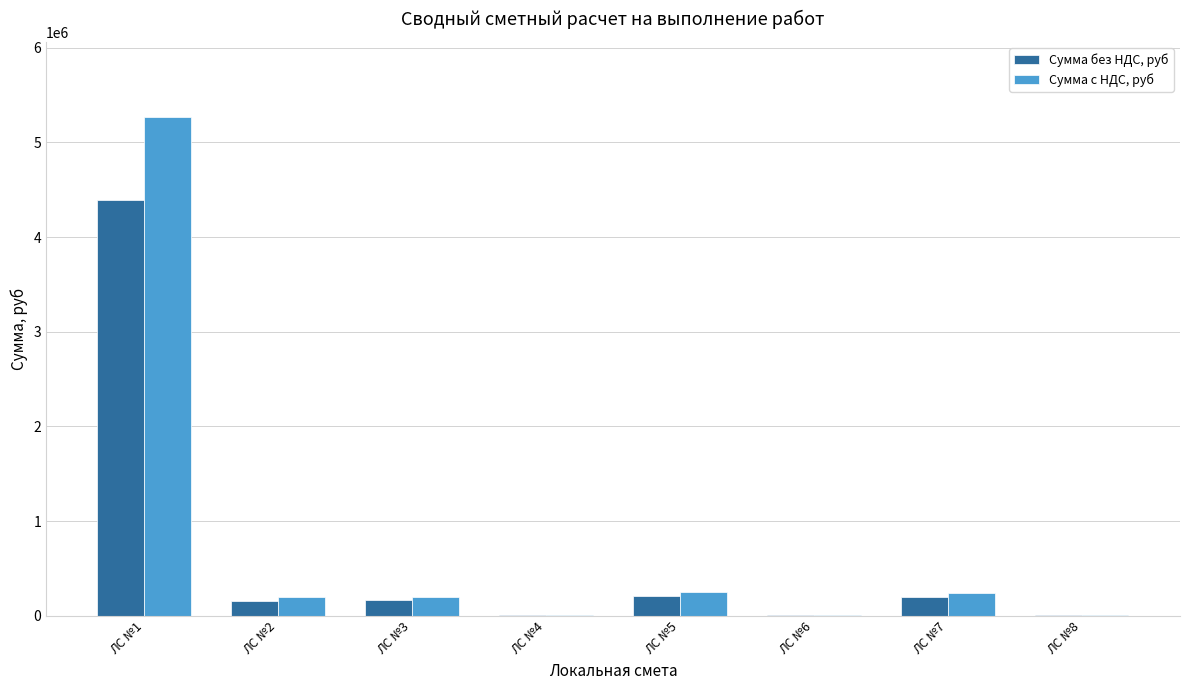

Which series has the widest spread of values?

Сумма с НДС, руб